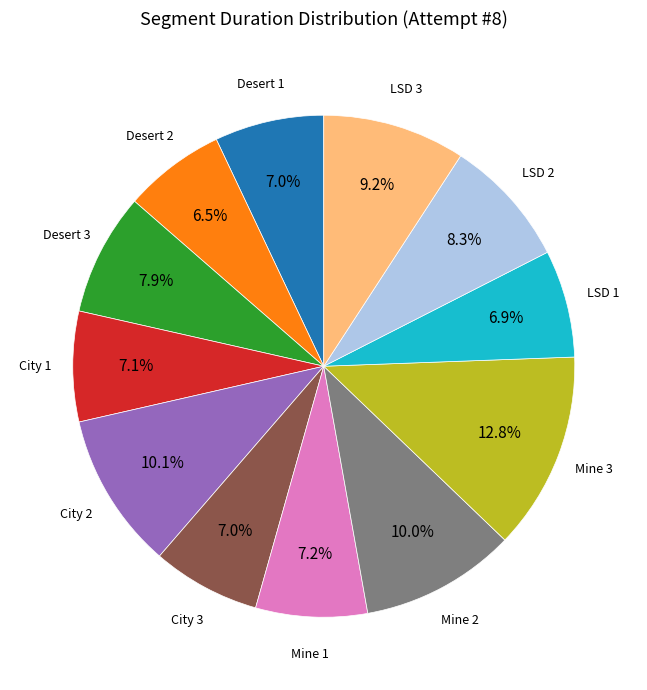

Is there a majority slice in this chart?

No